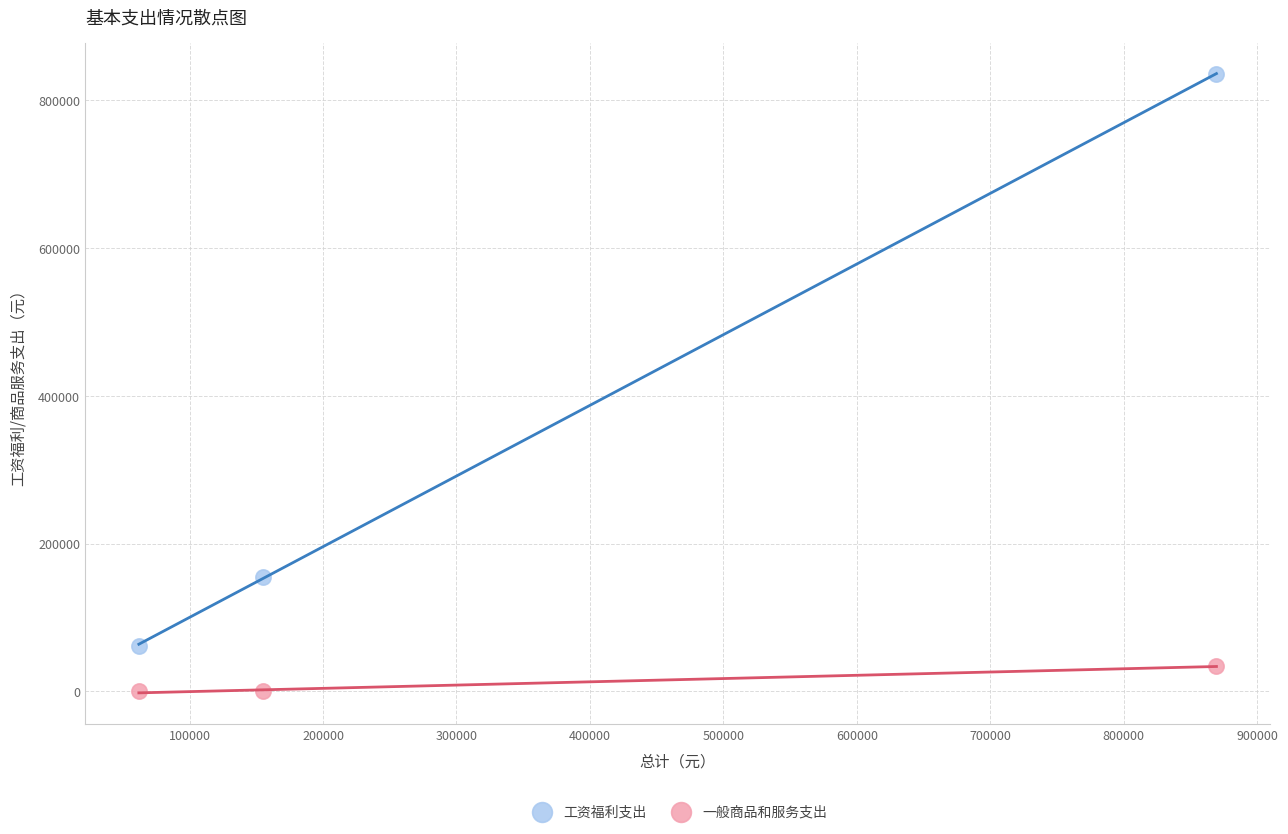

Which series contains the lowest Y value?

一般商品和服务支出